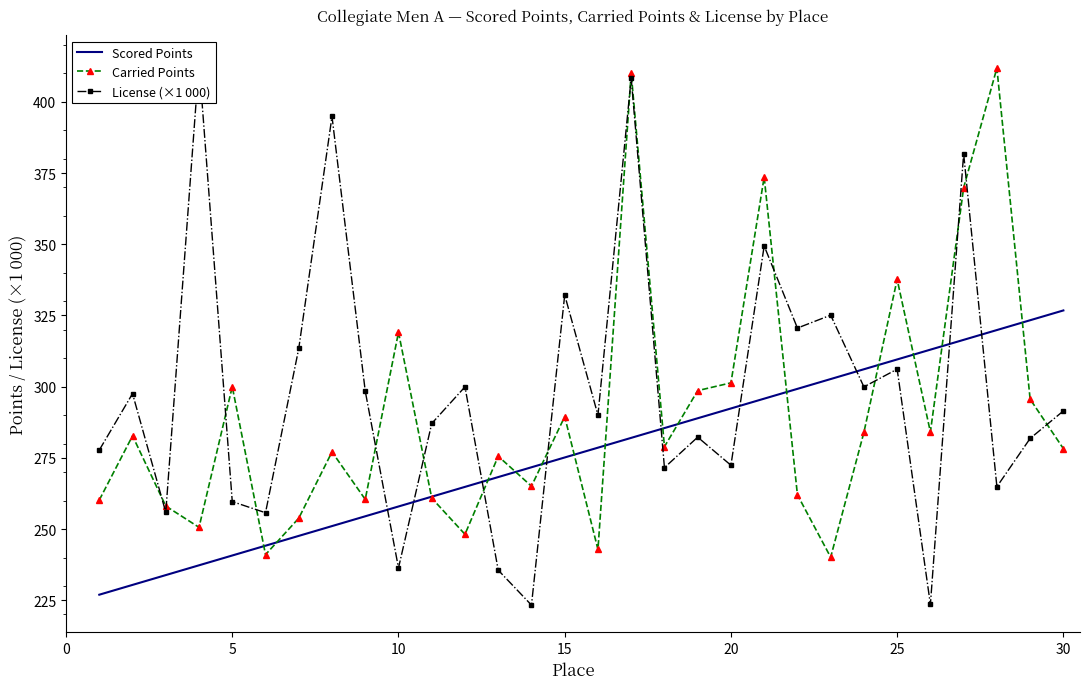

The value of Carried Points at 30 is 72.1. True or false?

False